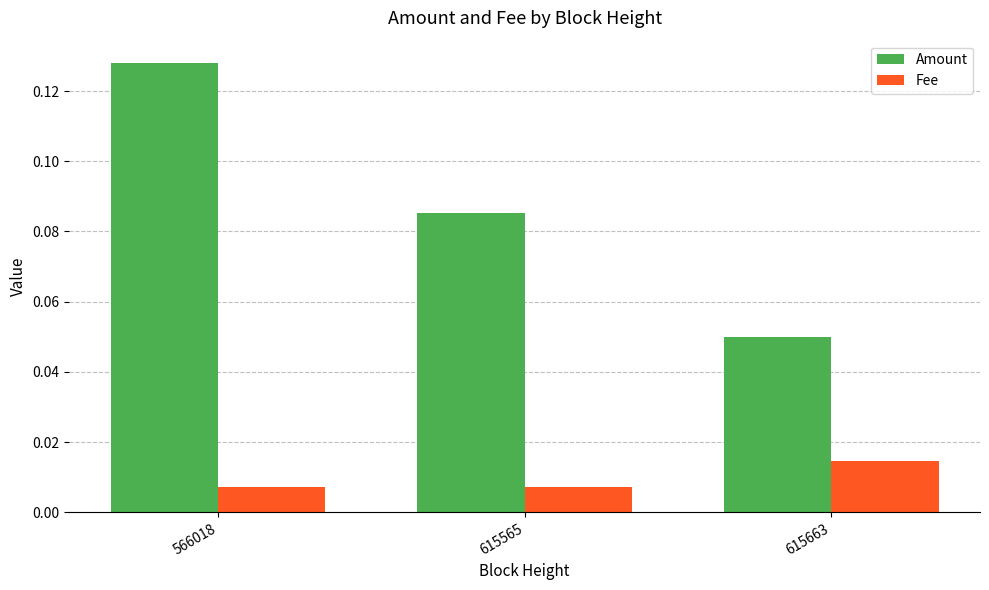

What are all the series names shown in the legend?

Amount, Fee